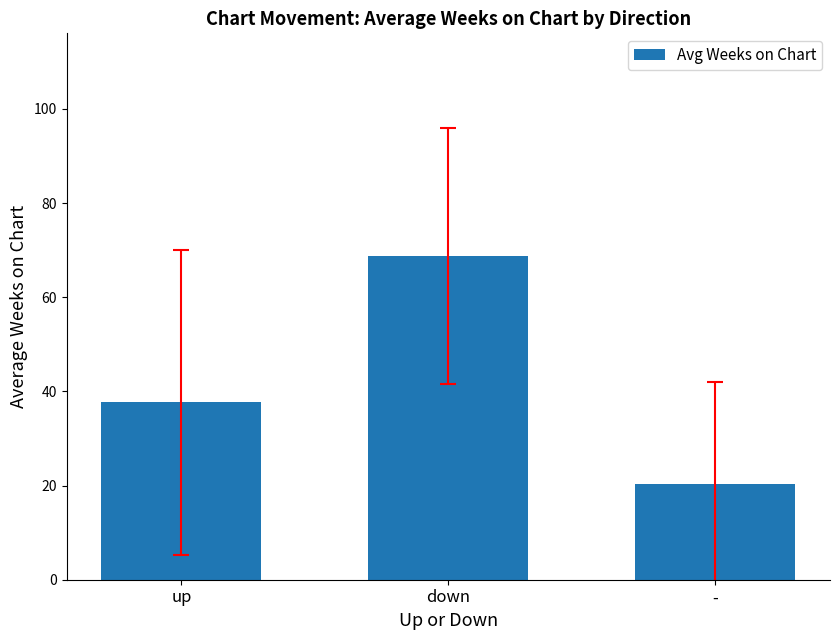

What is the sum of the values at up and down?

106.4